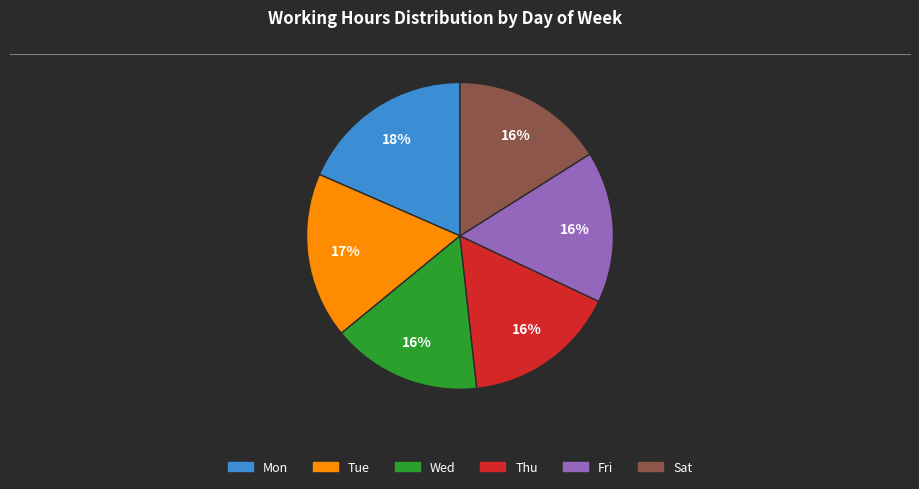

What percentage is the Tue slice, to the nearest percent?

17%